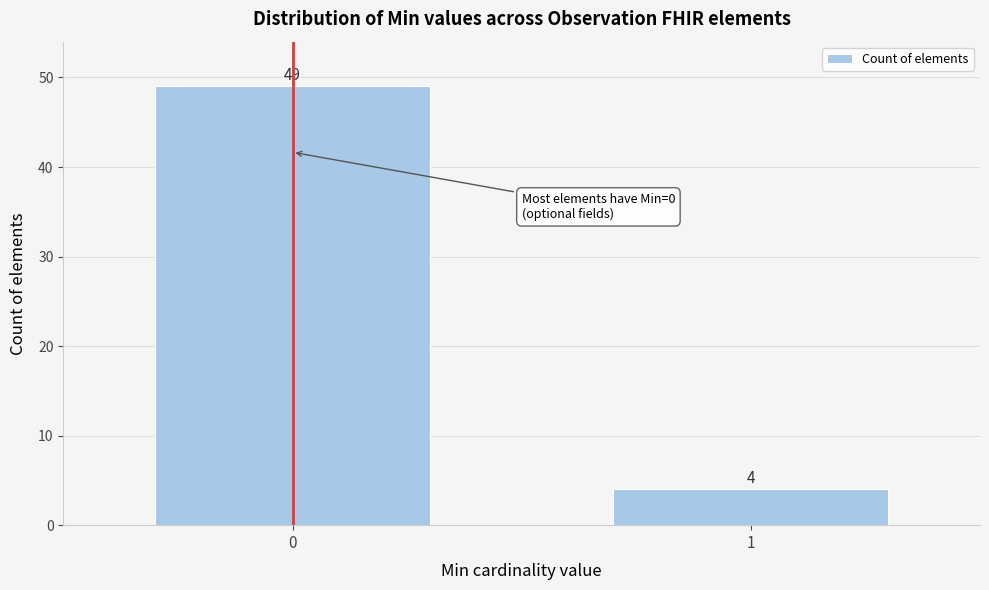

Reading right to left, extract all data points from this chart.

1=4	0=49